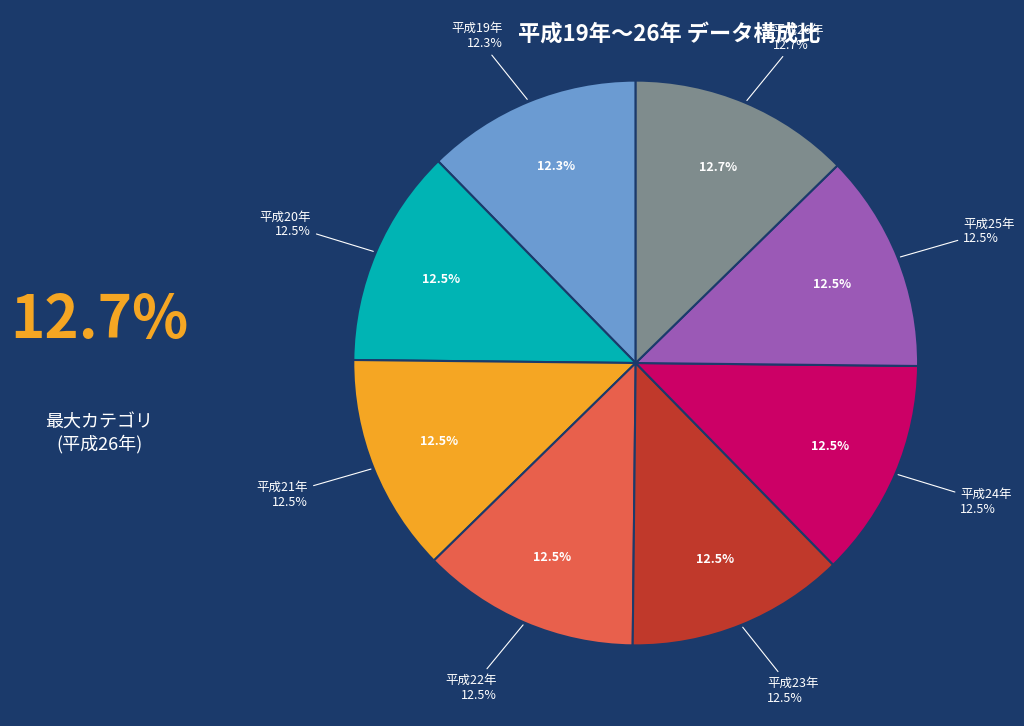

Between 平成22年 and 平成25年, which is larger?

平成22年